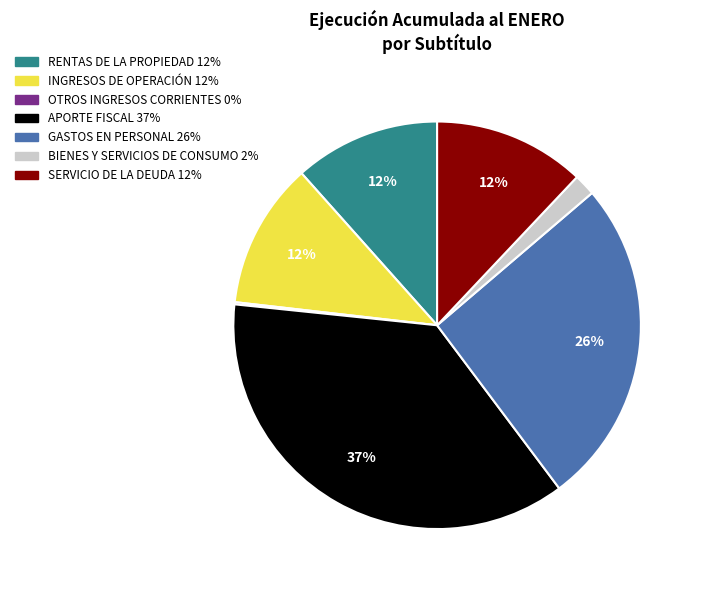

Which category has the biggest portion of the pie?

APORTE FISCAL